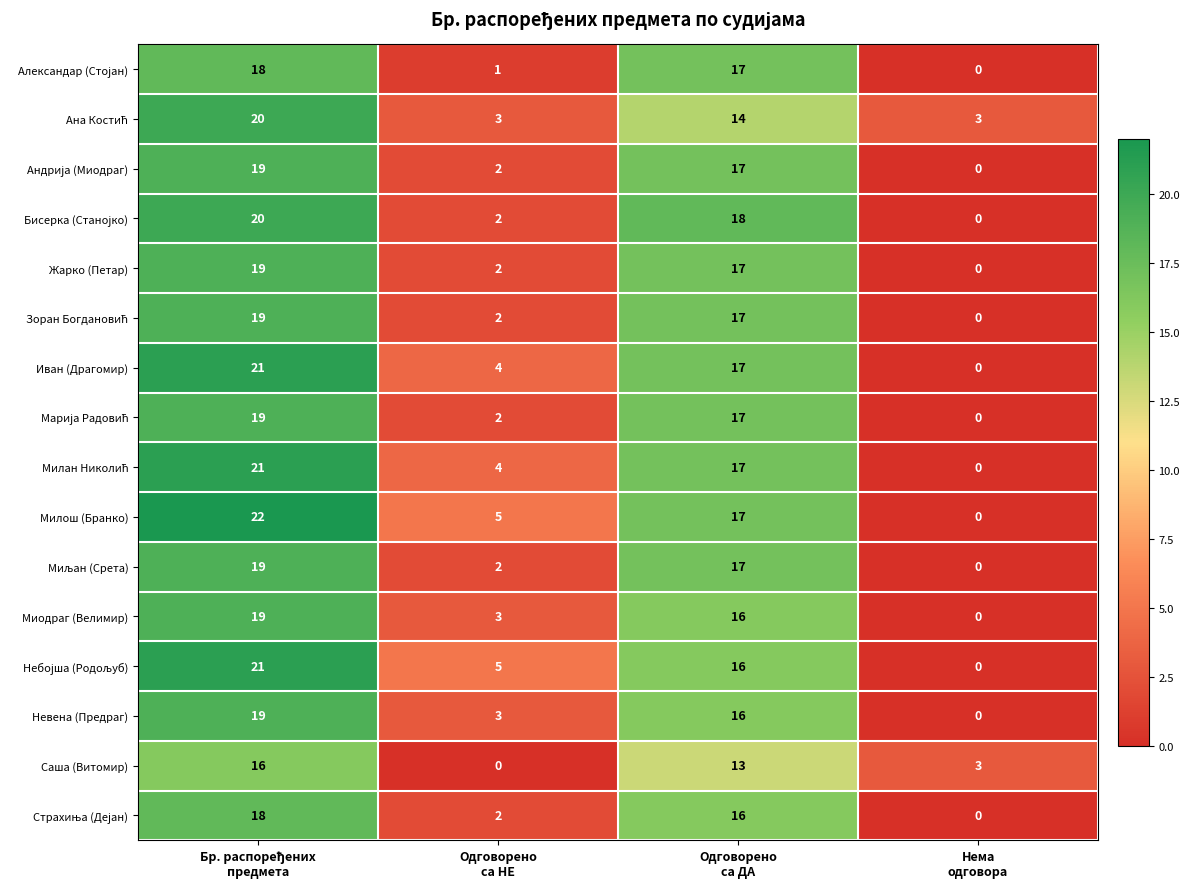

What is the sum of all Жарко (Петар) values?

38